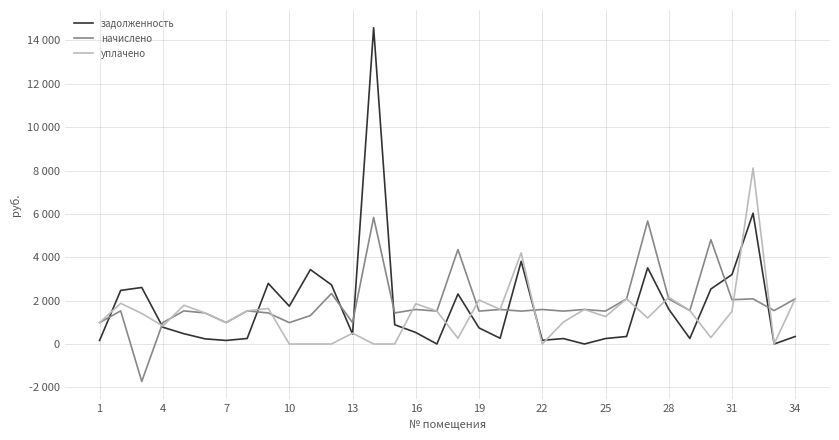

At how many categories does at least one series exceed 30?

34